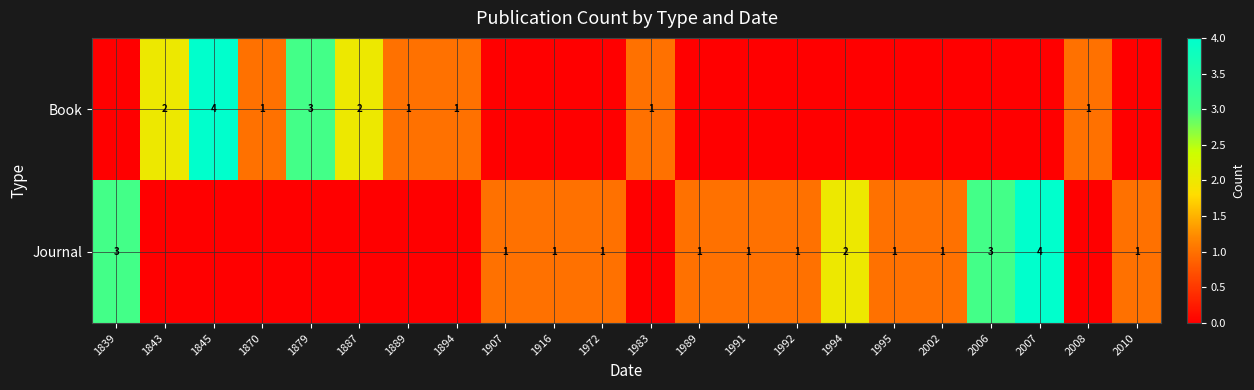

What is the sum of the Journal values at 1839 and 1972?

4